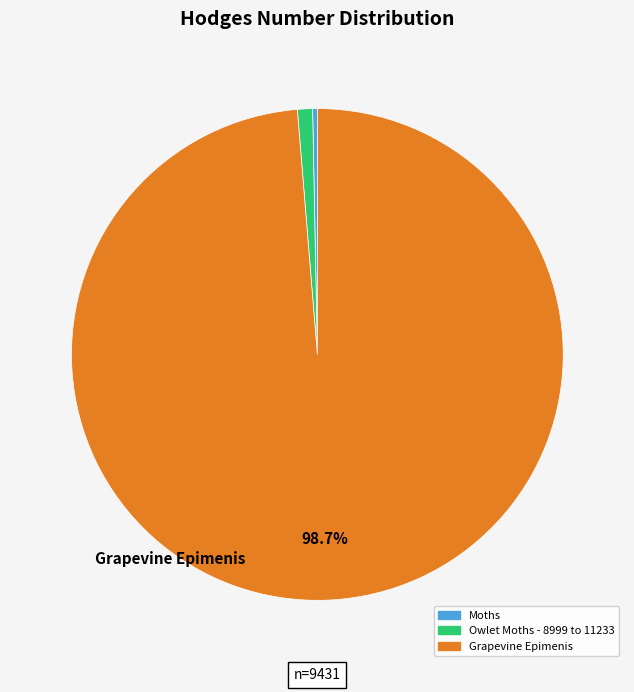

What percentage is the Owlet Moths - 8999 to 11233 slice, to the nearest percent?

1%